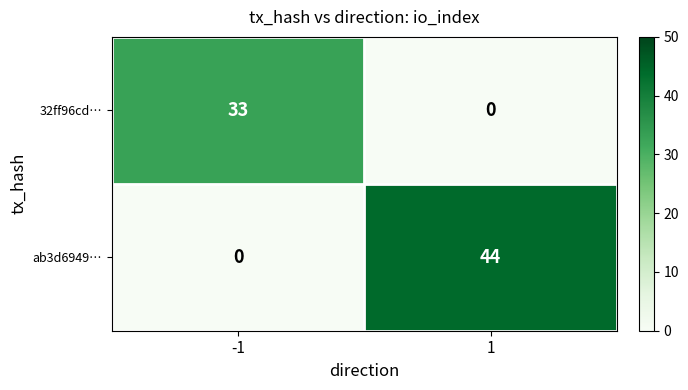

How many distinct data groups are displayed?

2